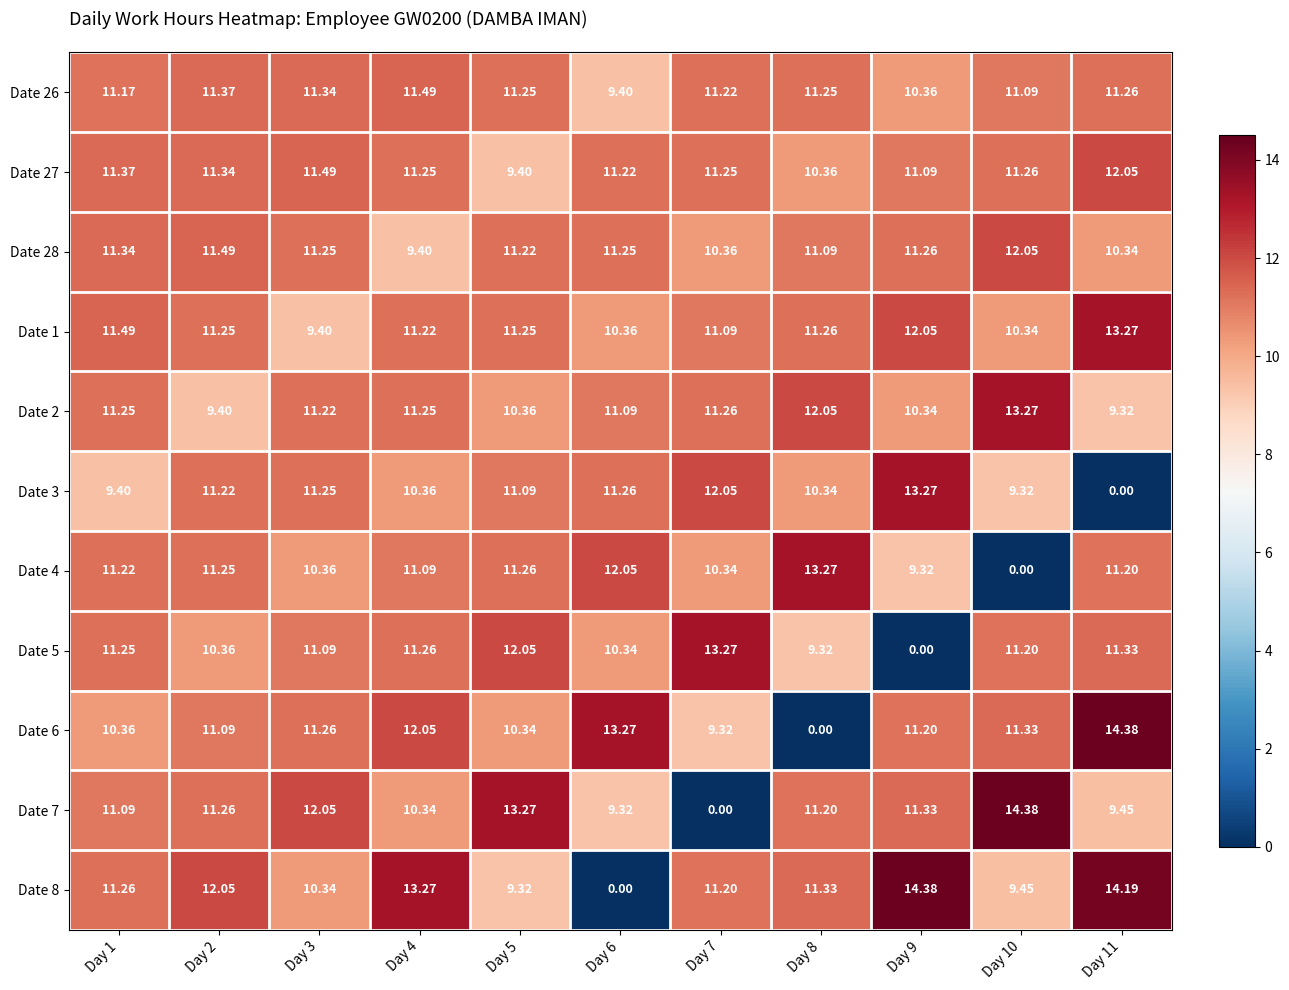

Is the value of Date 26 at Day 1 greater than the value of Date 2 at Day 6?

Yes